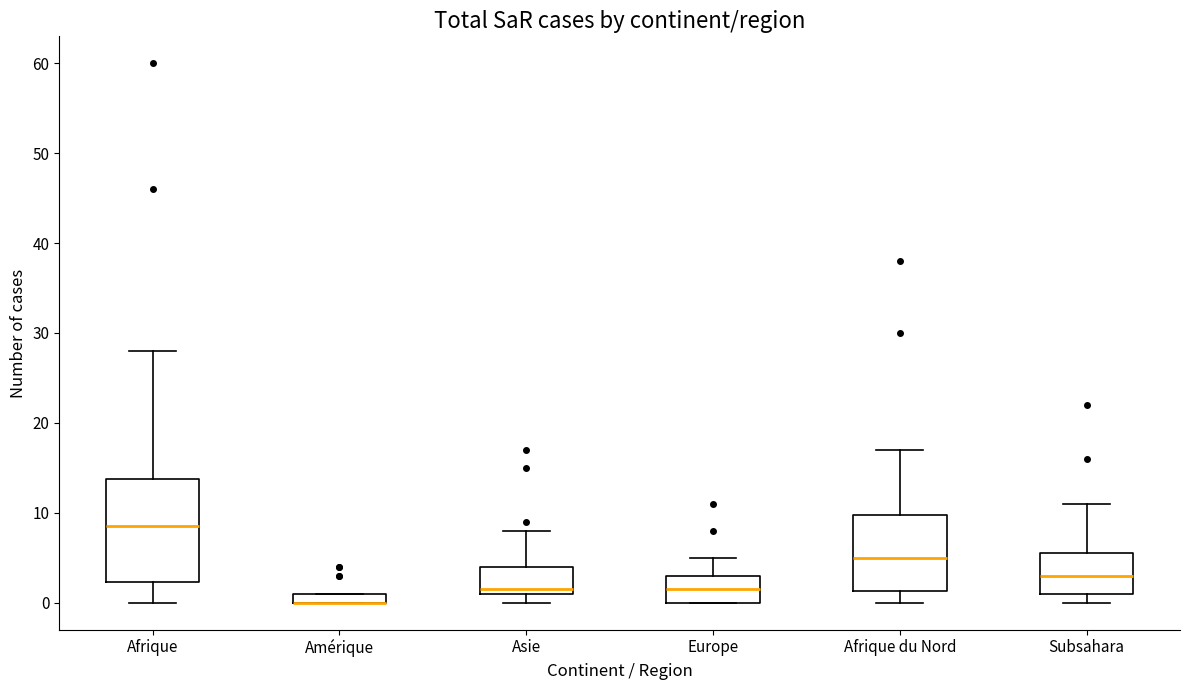

Comparing the boxes themselves (not the whiskers), which one is the tallest?

Afrique